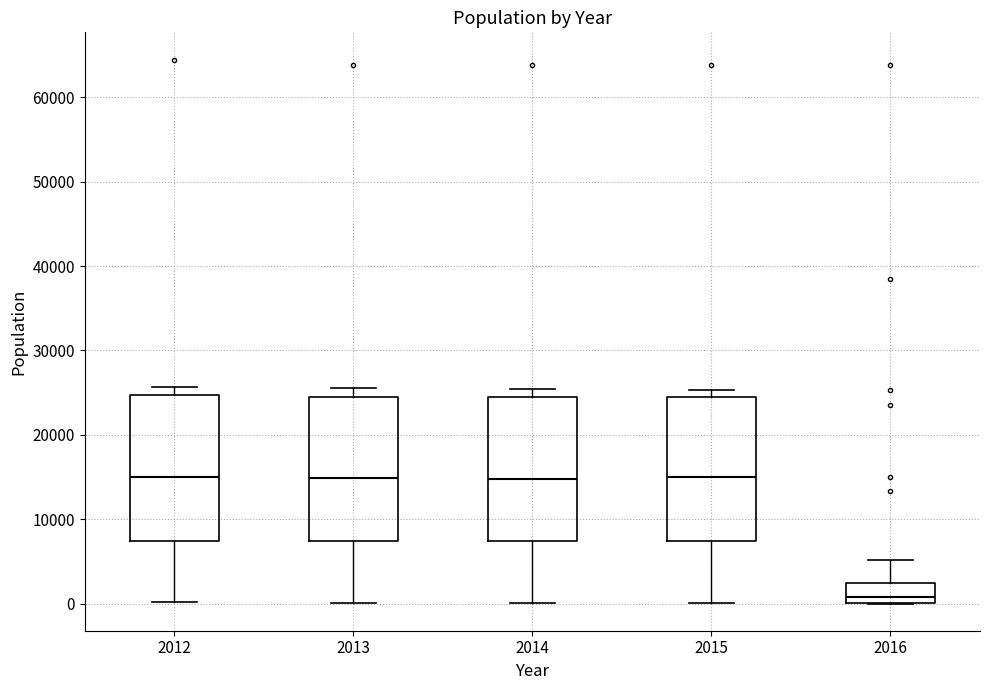

Reading left to right, transcribe this box plot: for each box, give where its median line is, the range the box spans, and where its two whiskers end, as read against the y-axis. The values are not printed on the chart, so give them approximately, as read against the axis.

2012: median 15000, box 7000 to 25000, whiskers 0 to 26000
2013: median 15000, box 7000 to 24000, whiskers 0 to 25000
2014: median 15000, box 7000 to 24000, whiskers 0 to 25000
2015: median 15000, box 7000 to 24000, whiskers 0 to 25000
2016: median 1000, box 0 to 2000, whiskers 0 to 5000